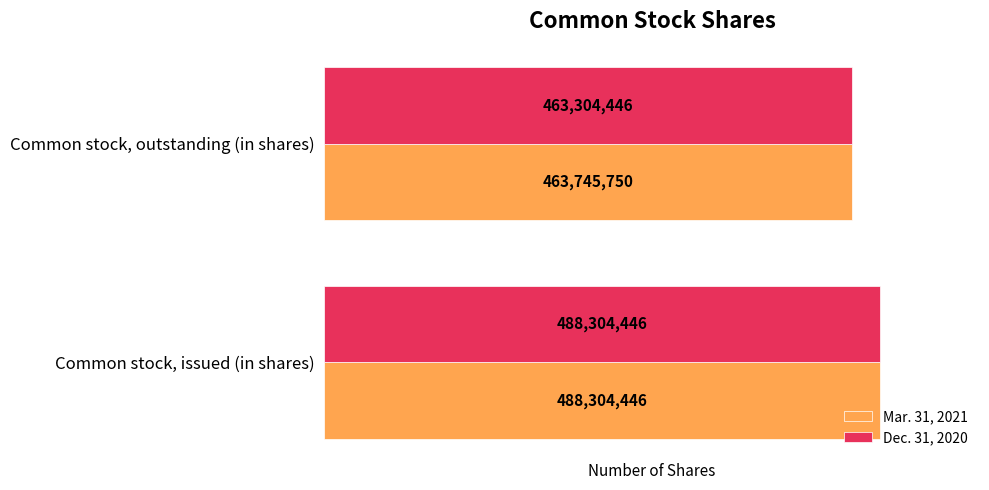

What are all the series names shown in the legend?

Mar. 31, 2021, Dec. 31, 2020